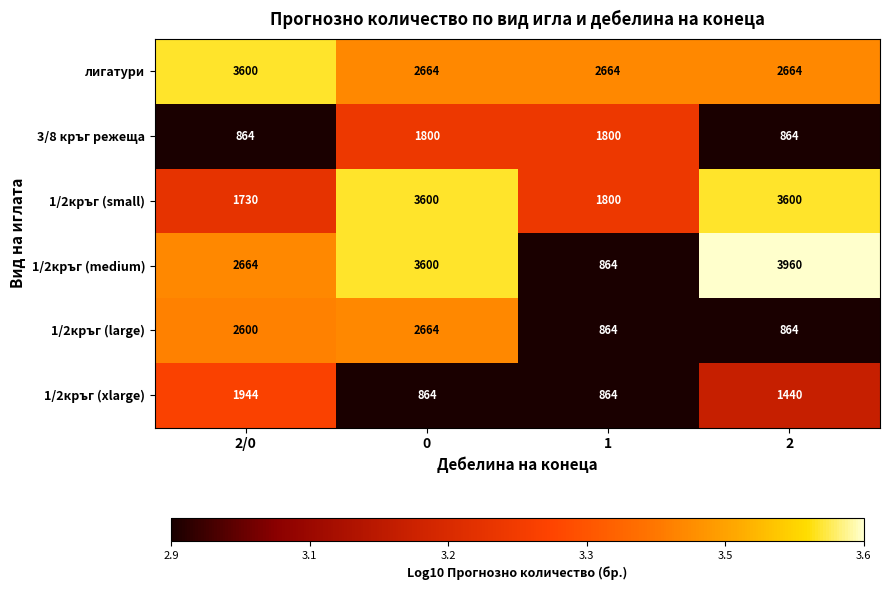

True or false: 3/8 кръг режеща has a value of 1131 at 2/0.

False